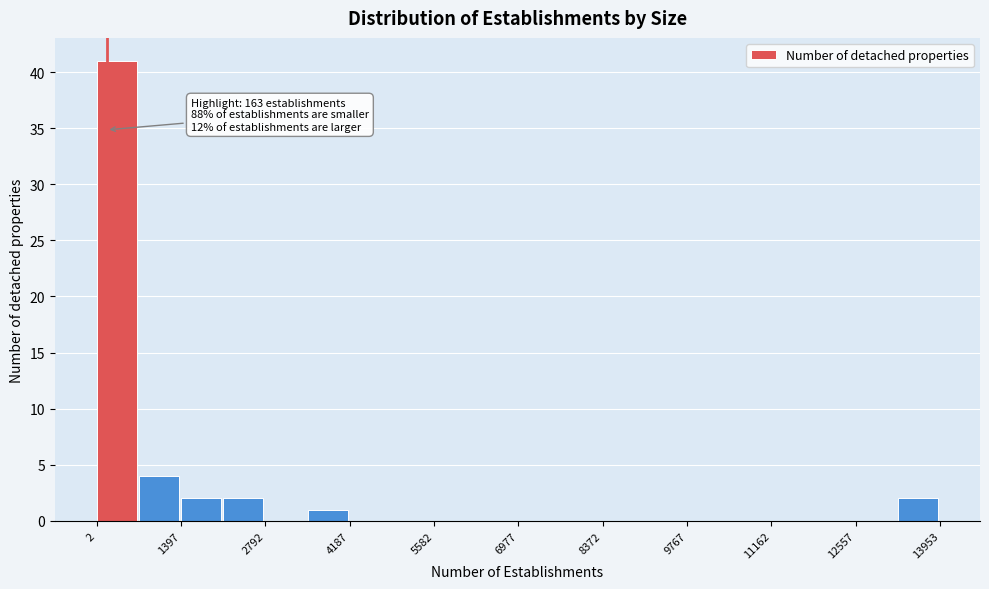

Around what value on the x-axis is the tallest bar? Give the approximate position of its centre, as read against the axis.

400